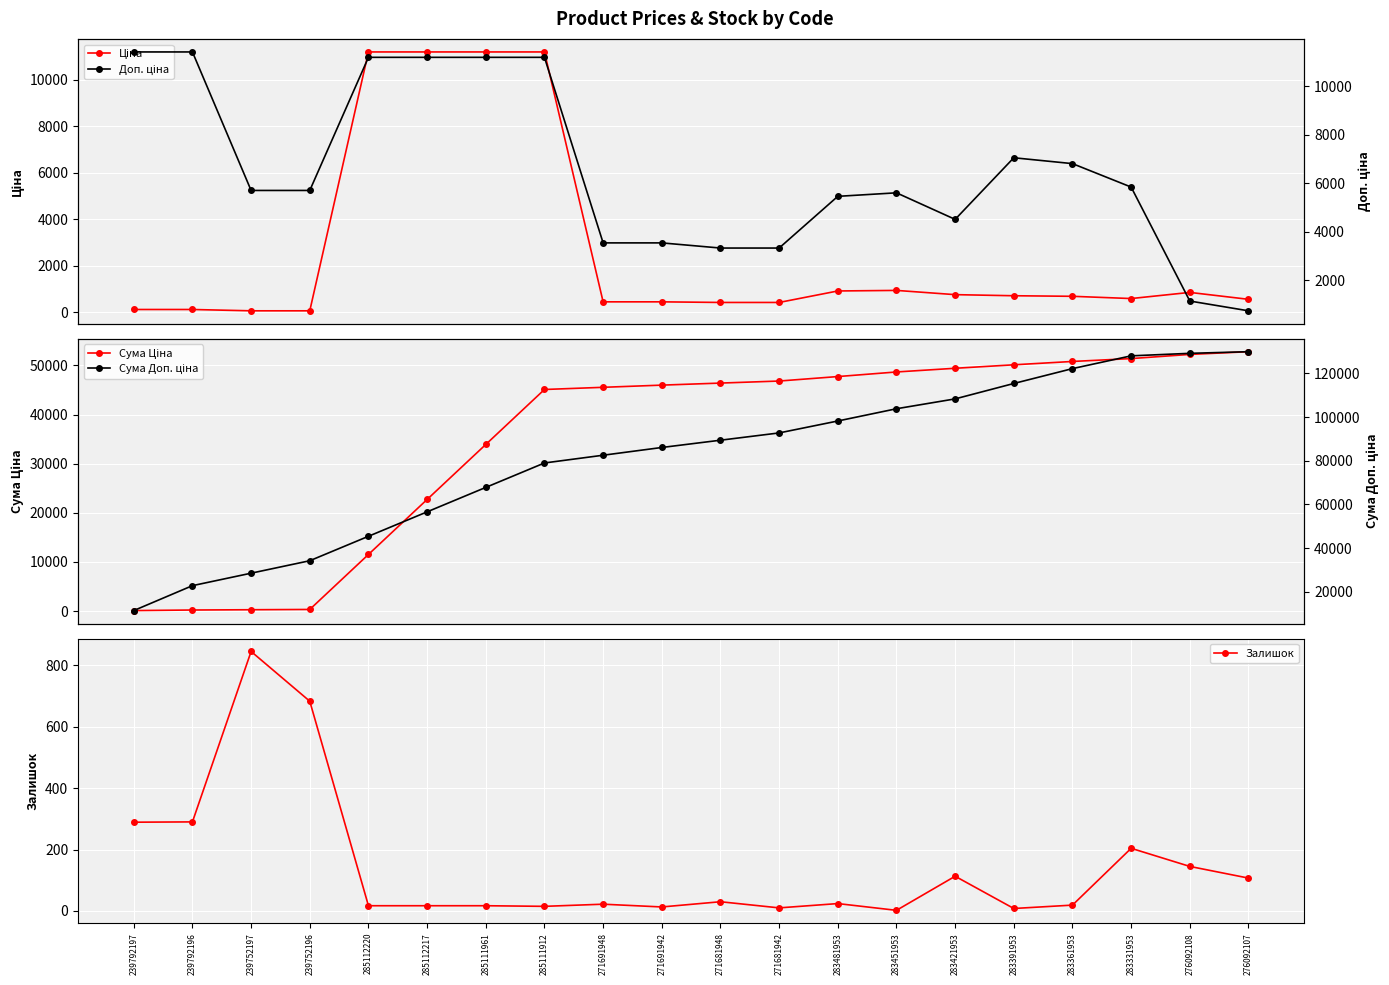

What is the total value across all series at 271681942?

143310.9